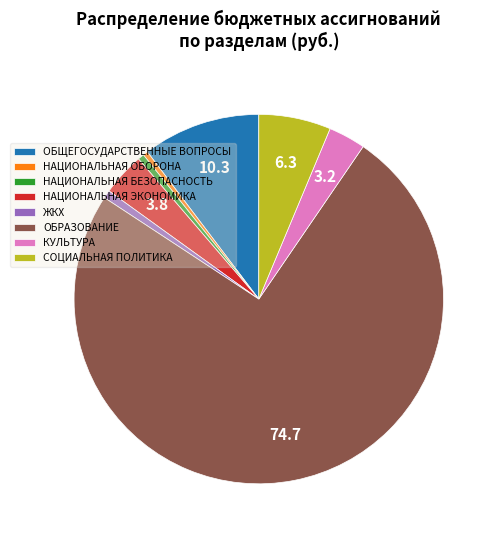

Which slice represents more than half of the pie?

ОБРАЗОВАНИЕ